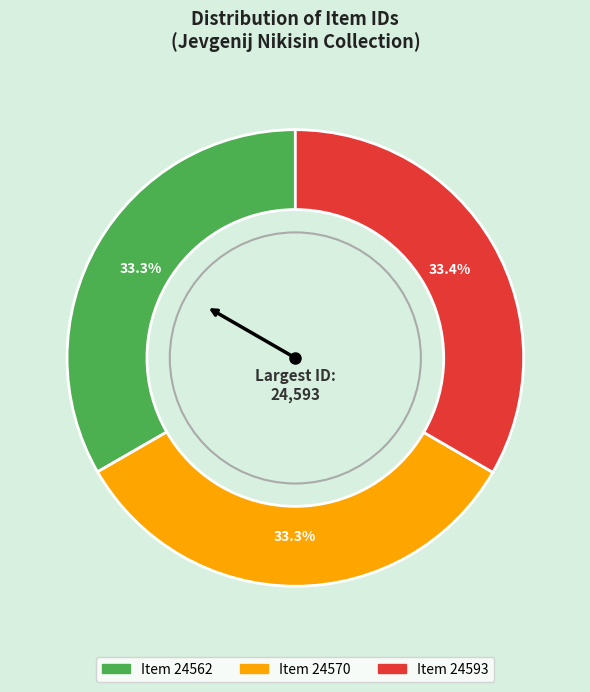

Is there a majority slice in this chart?

No